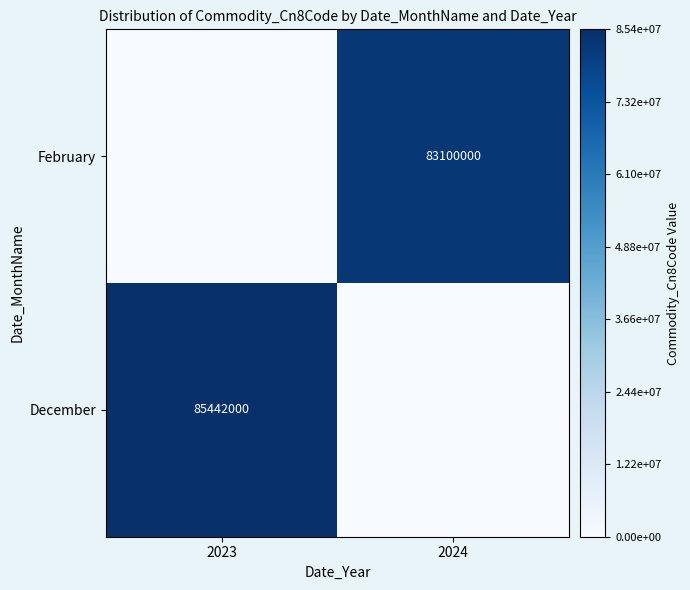

Is it true that February equals 120829786 at 2024?

False